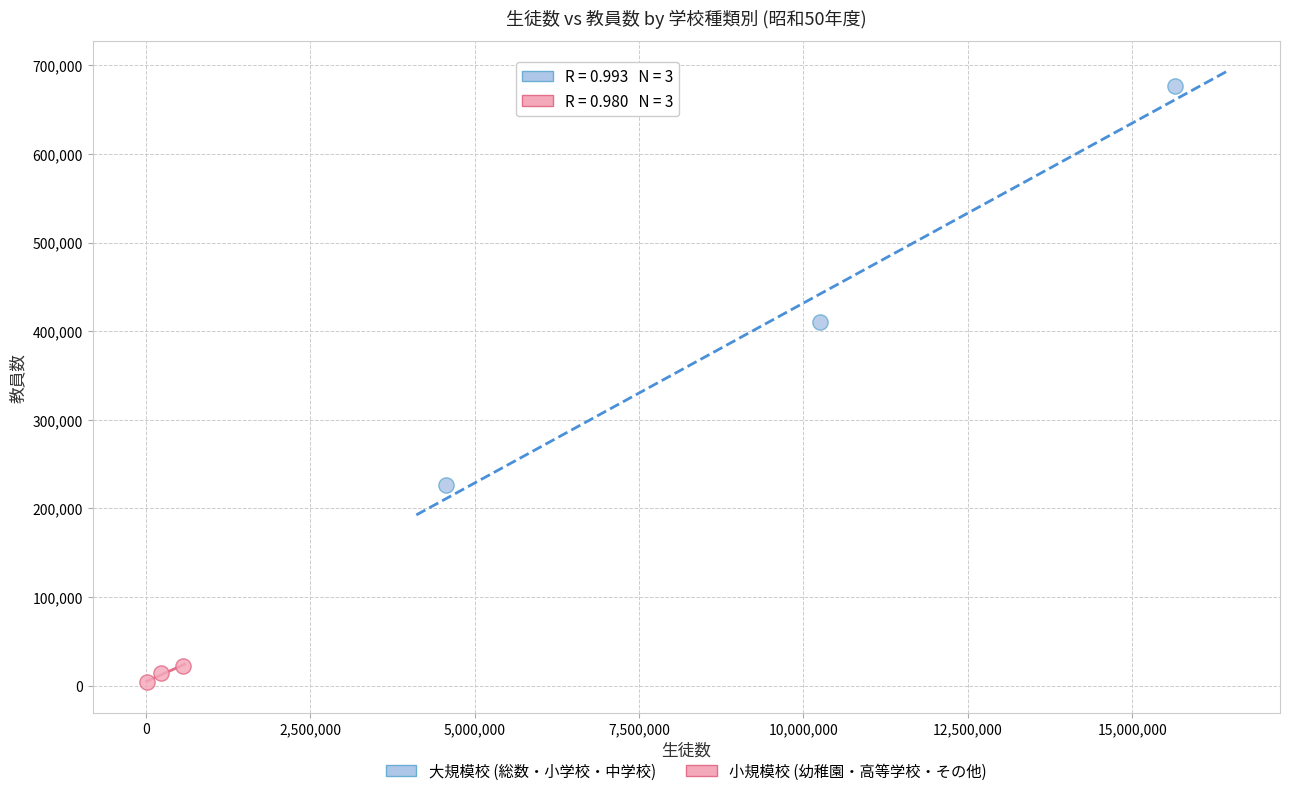

Which series has the largest Y range (max minus min)?

大規模校 (総数・小学校・中学校)